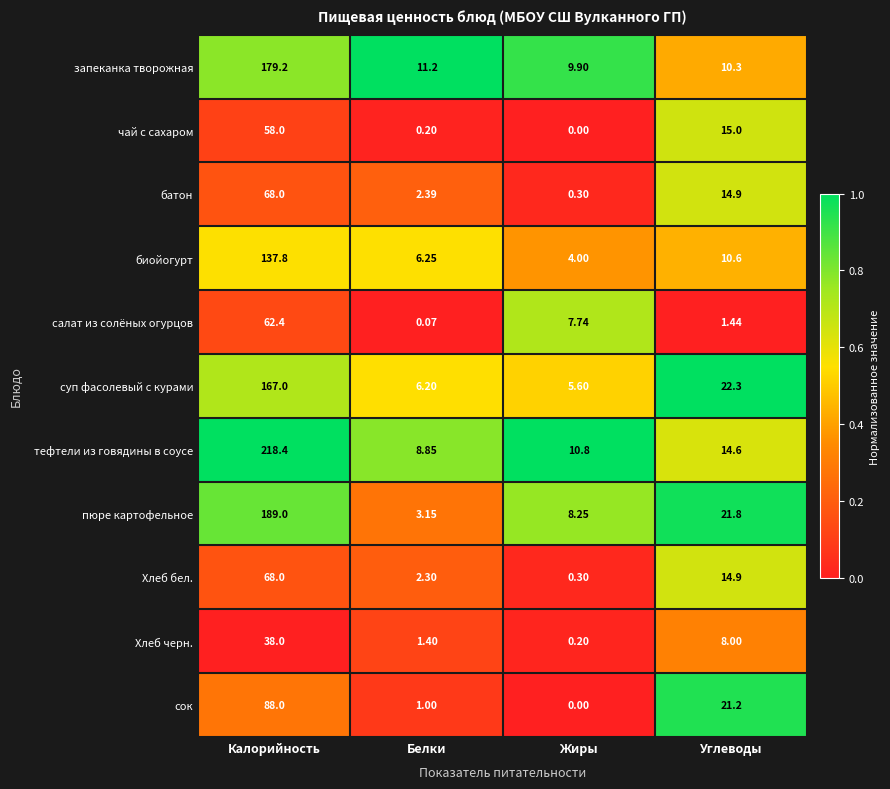

At Белки, list the series in order from smallest to largest.

салат из солёных огурцов, чай с сахаром, сок, Хлеб черн., Хлеб бел., батон, пюре картофельное, суп фасолевый с курами, биойогурт, тефтели из говядины в соусе, запеканка творожная